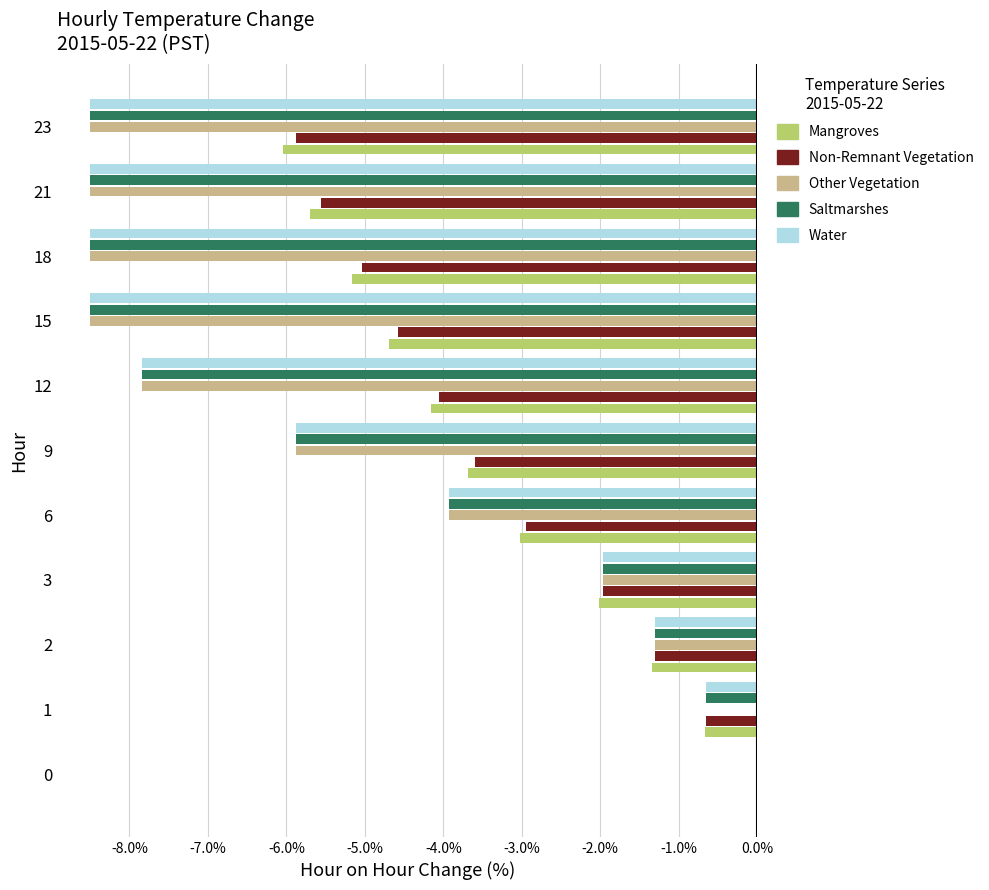

What is the sum of all Water values?

-55.6